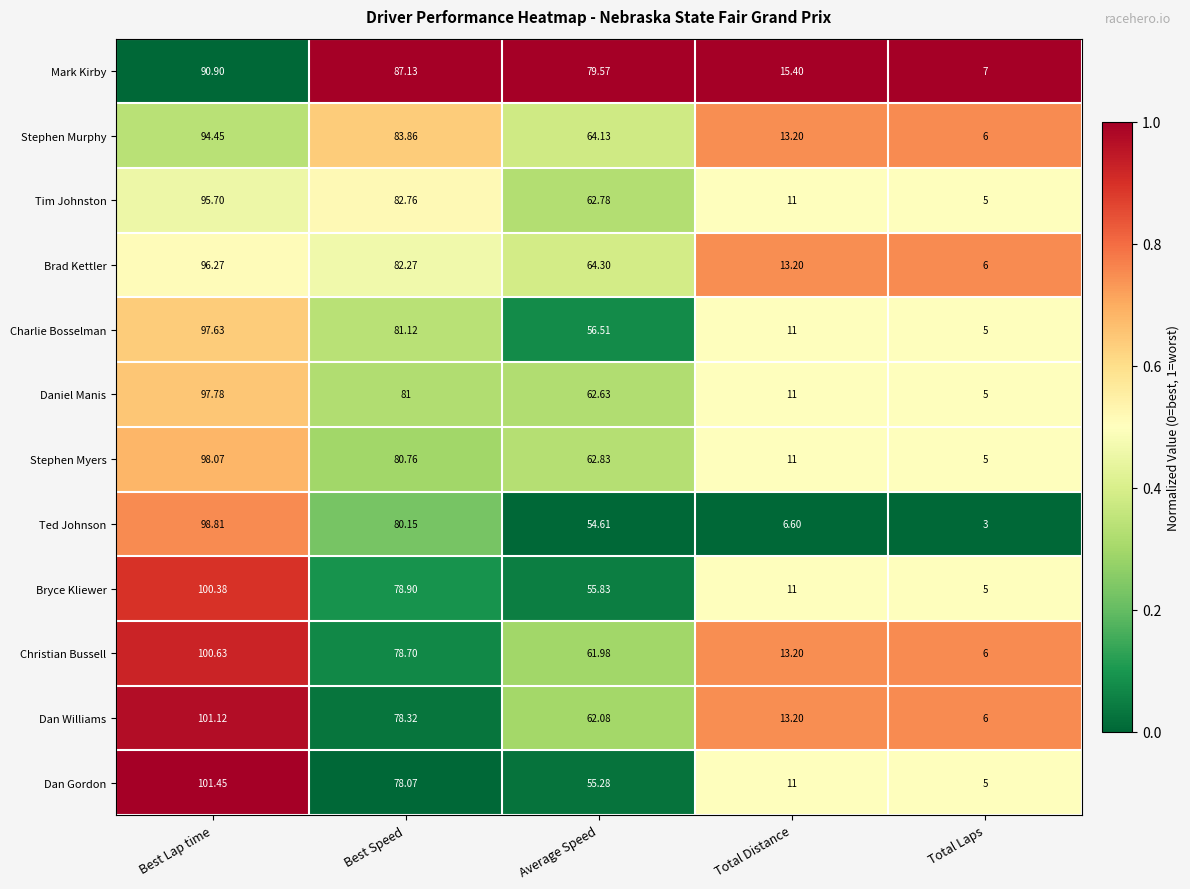

At which label does Christian Bussell reach its peak?

Best Lap time